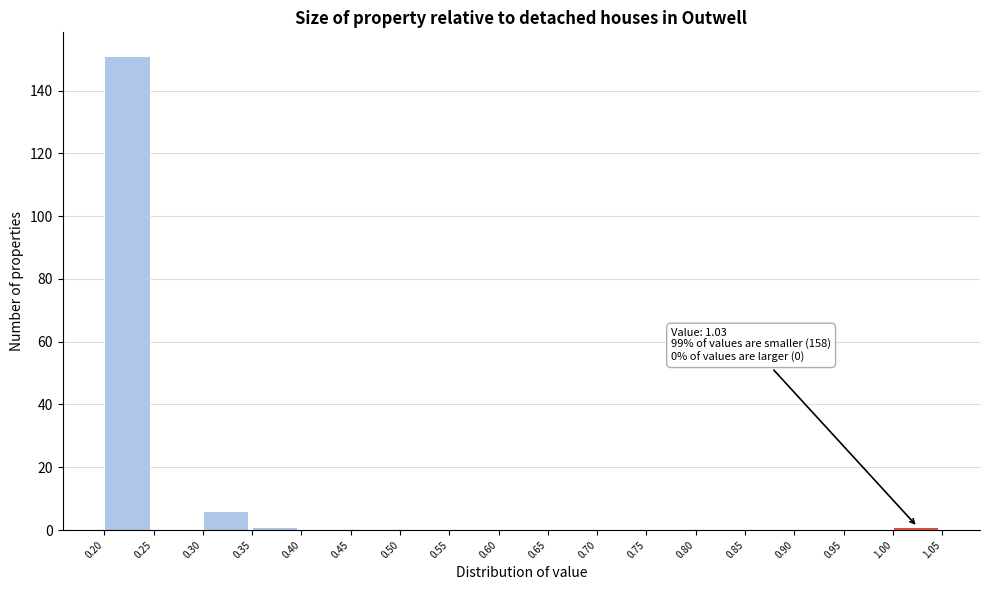

Over which range of the x-axis is the bar tallest?

0.20 to 0.25